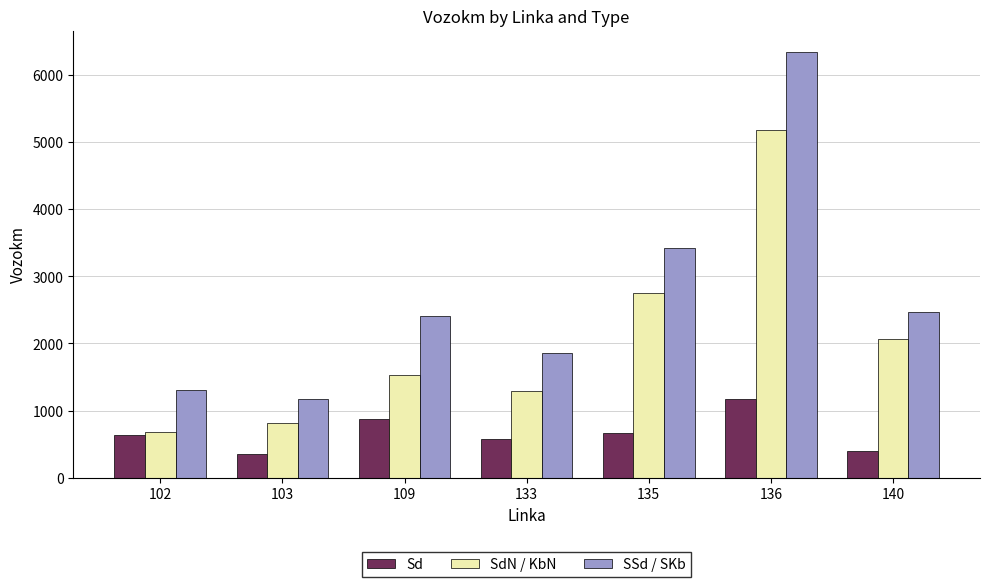

List the series in order of their peak value, highest first.

SSd / SKb, SdN / KbN, Sd